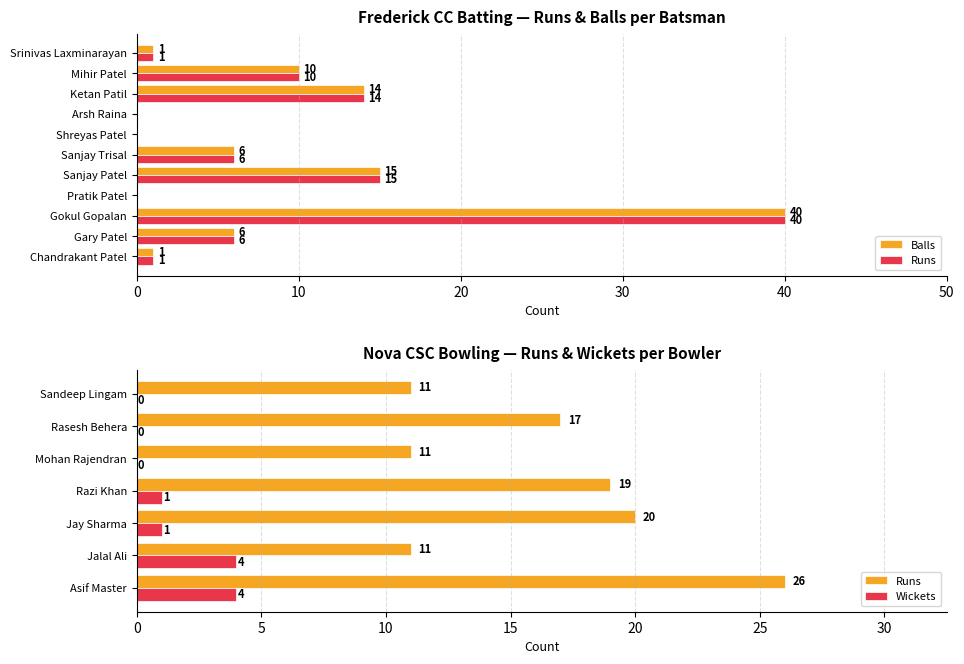

At which label does Runs first exceed 6?

Gokul Gopalan